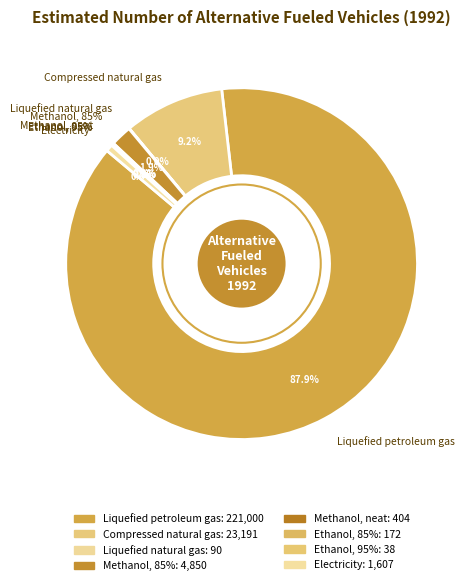

Combined, do Liquefied natural gas and Compressed natural gas account for over 50%?

No